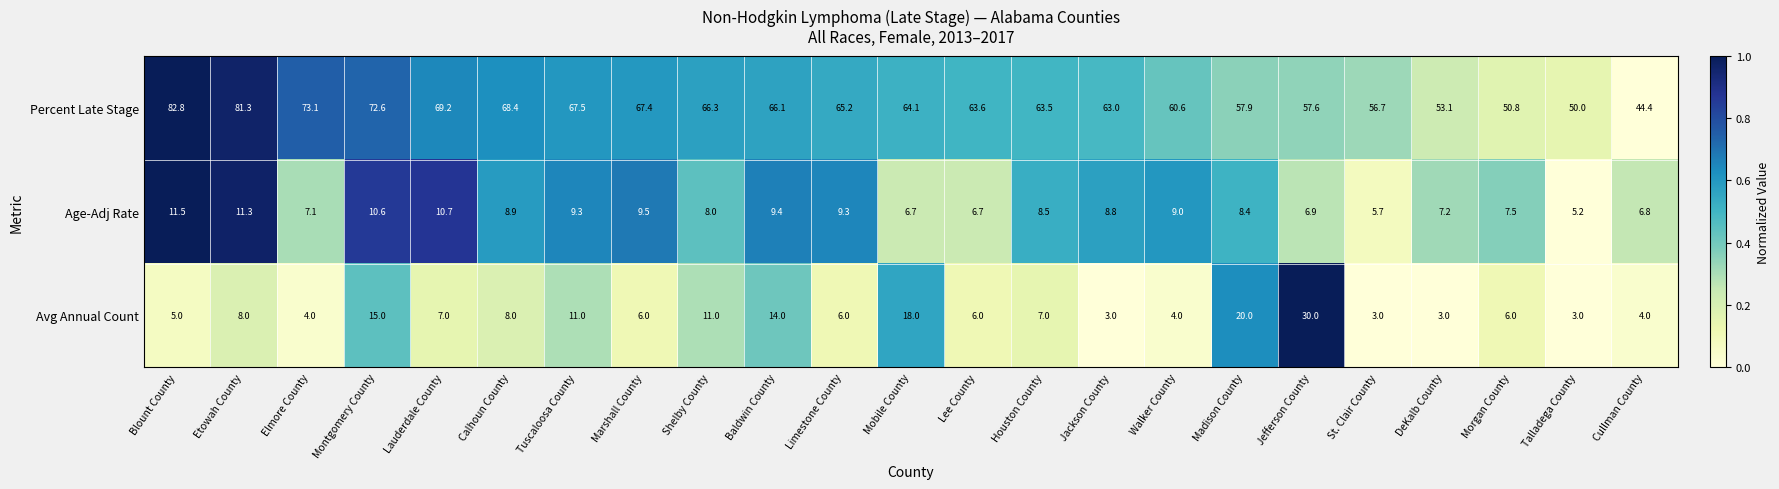

Which series has the widest spread of values?

Percent Late Stage